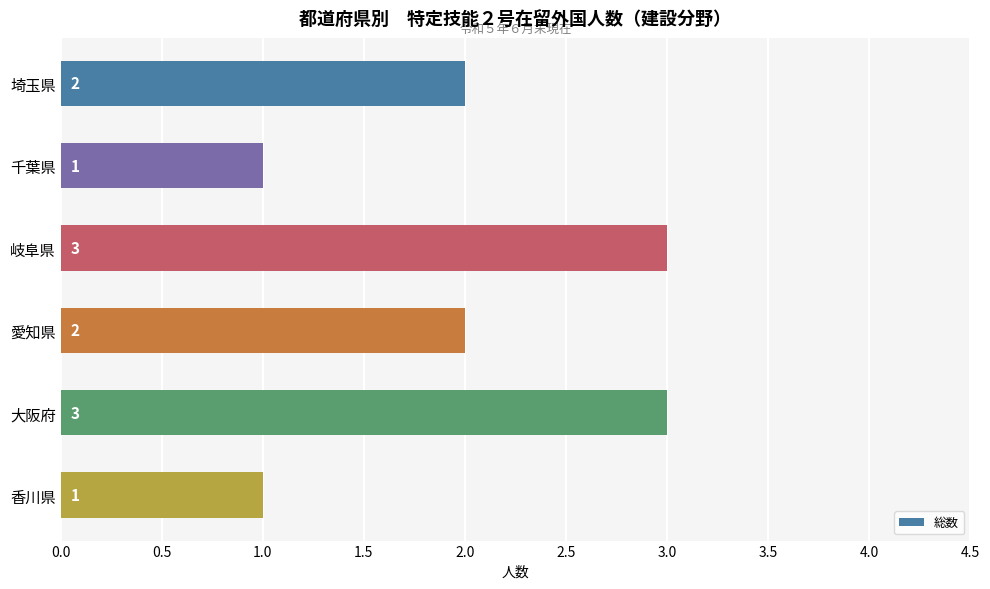

Count the values in the range 1 to 3.

6